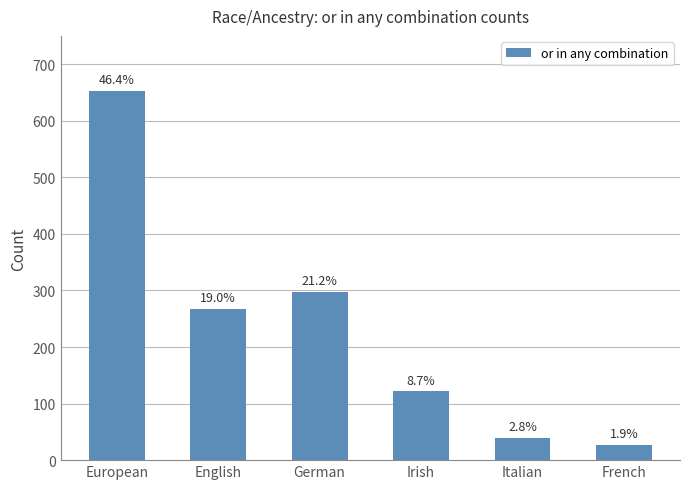

Reading left to right, transcribe all the data shown in this chart.

653	268	298	122	40	27